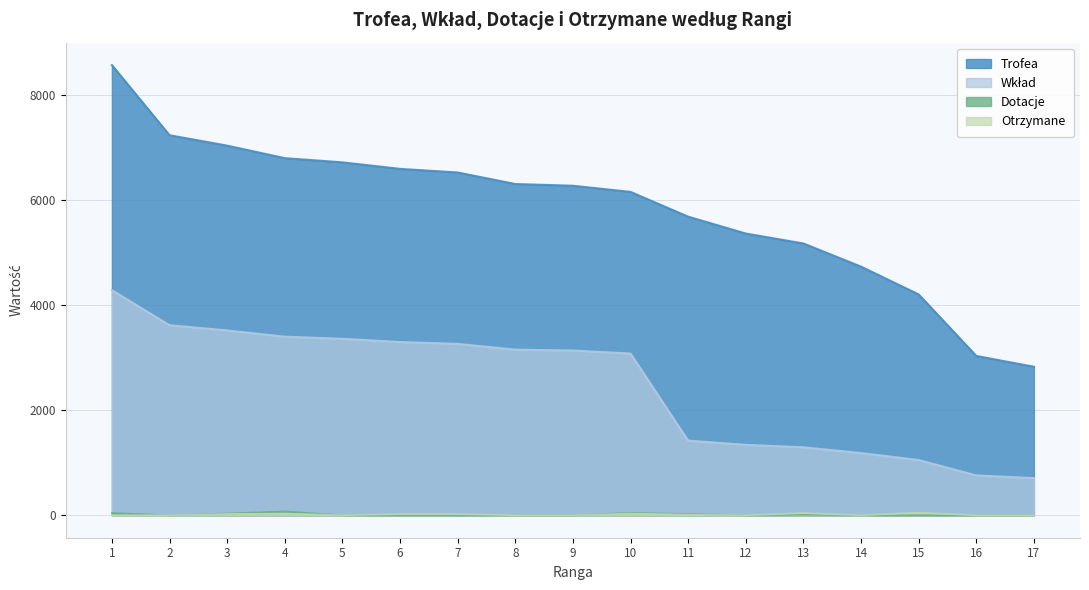

Rank the series by their maximum value, from lowest to highest.

Otrzymane, Dotacje, Wkład, Trofea